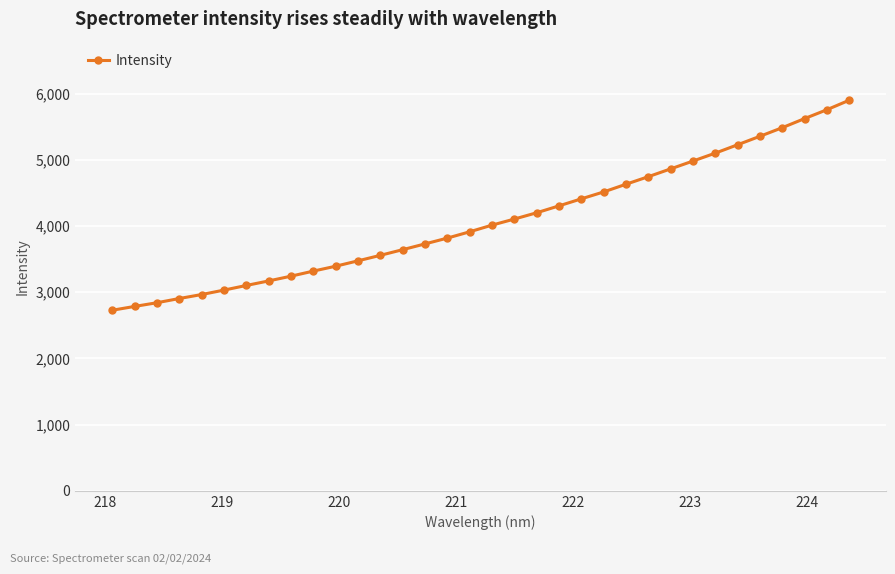

What is the sum of all values?

138865.9